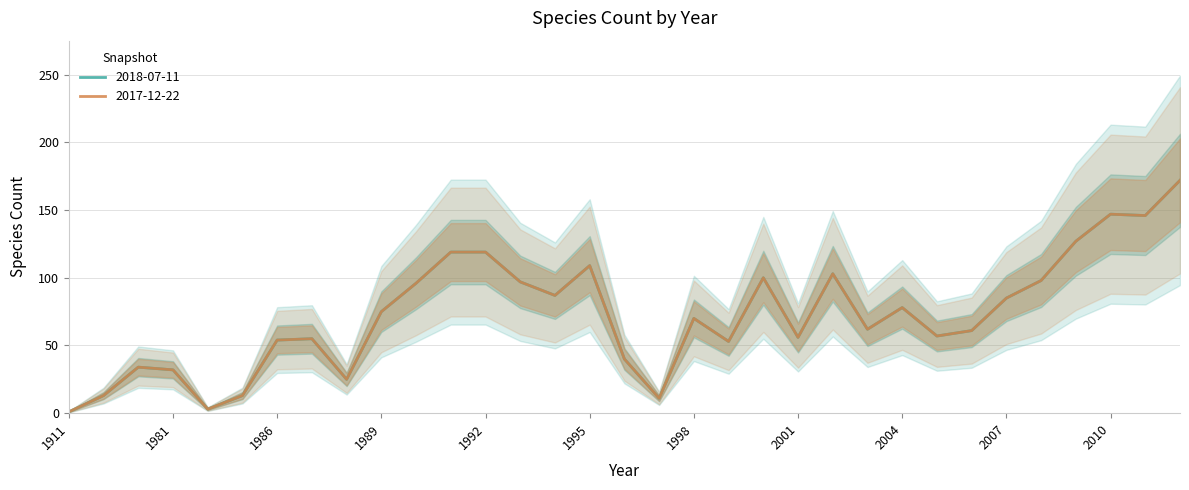

What is the difference between the maximum and minimum values in the 2018-07-11 series?

171